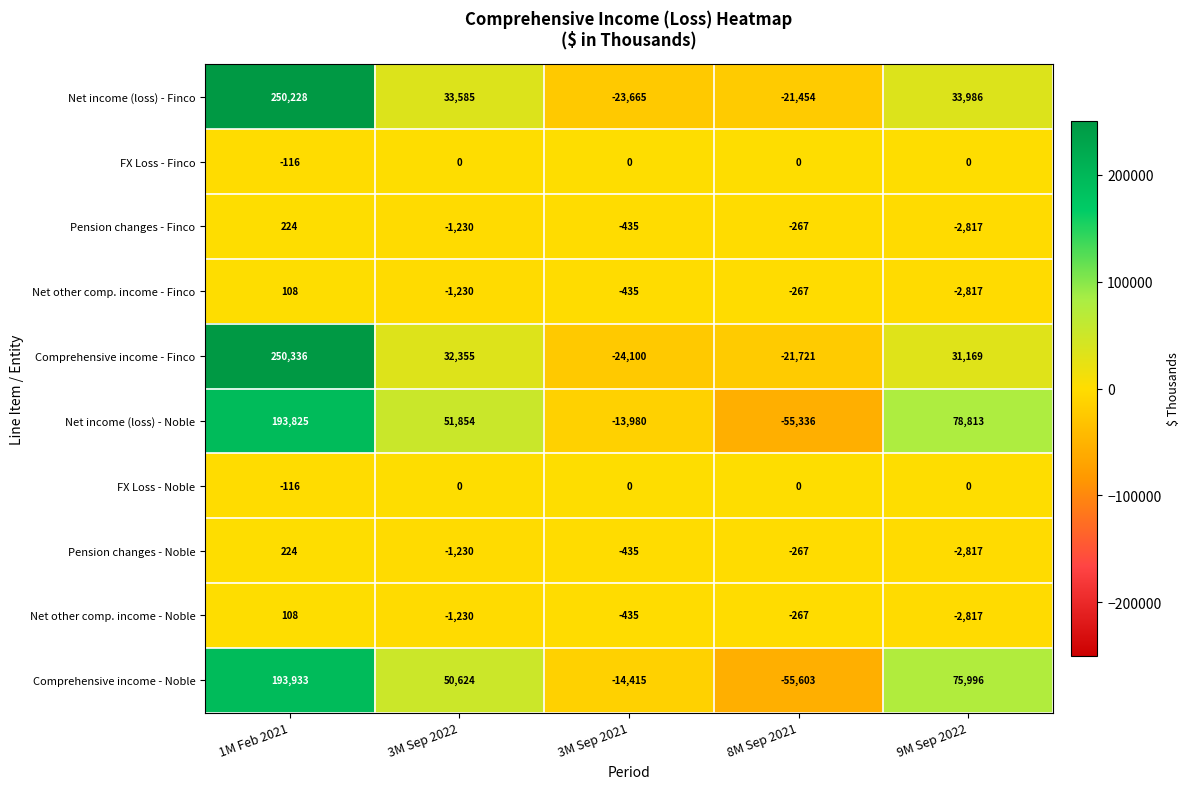

Where is Net other comp. income - Finco nearest to the value -1354?

3M Sep 2022